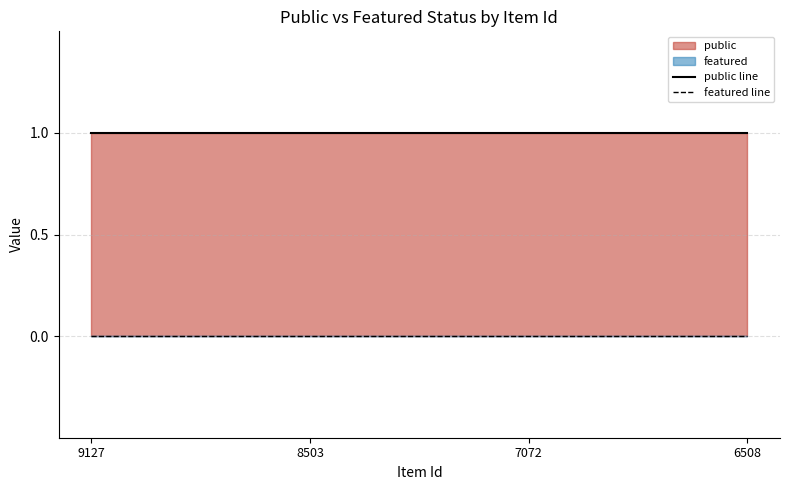

At which label is featured line closest to 0?

9127